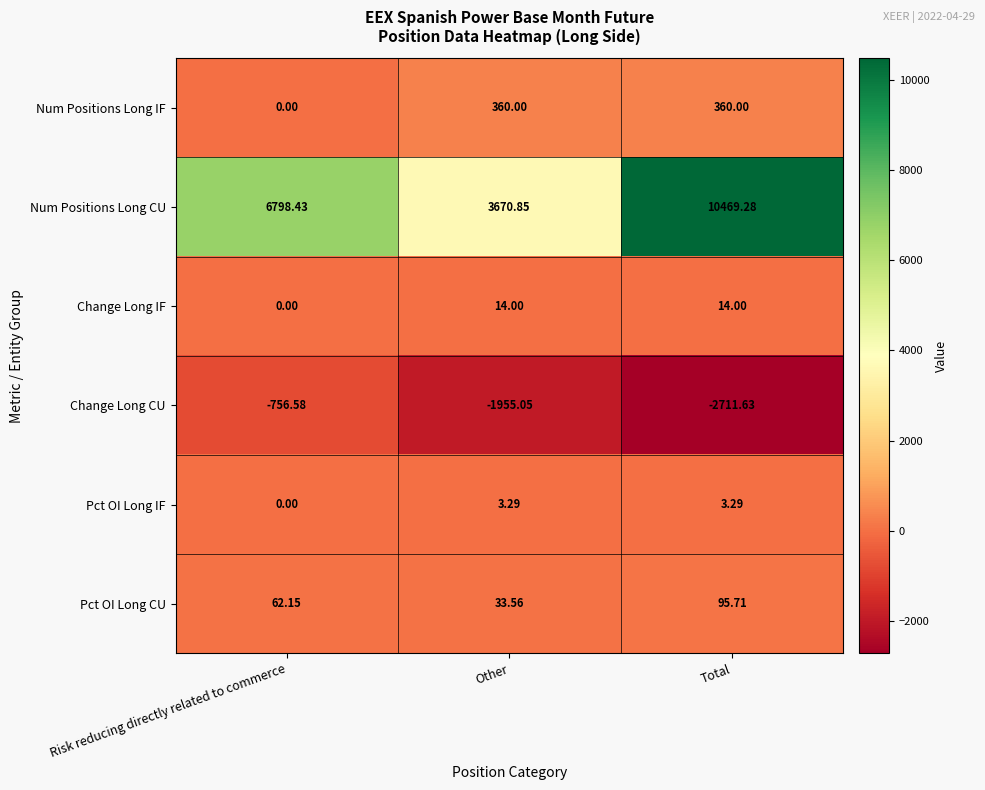

Which series changed the most between Risk reducing directly related to commerce and Other?

Num Positions Long CU